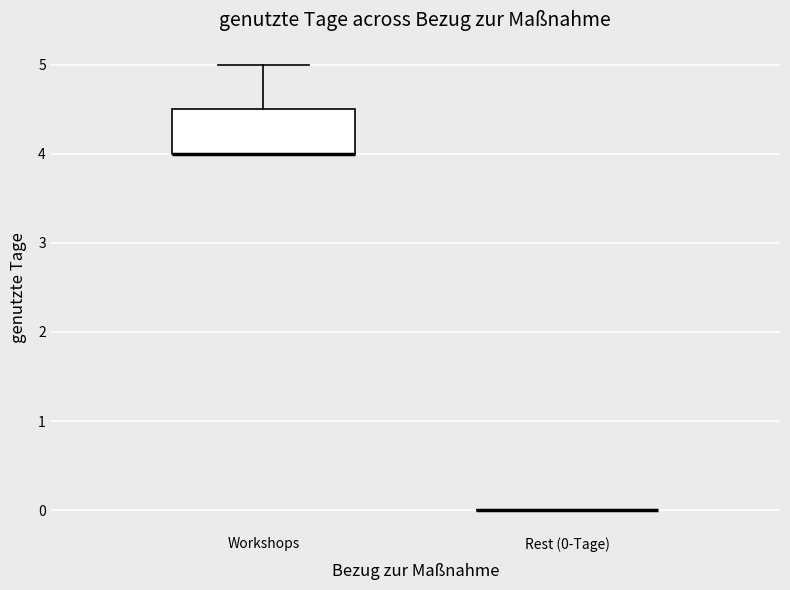

Which box is the tallest, from its lower edge to its upper edge?

Workshops